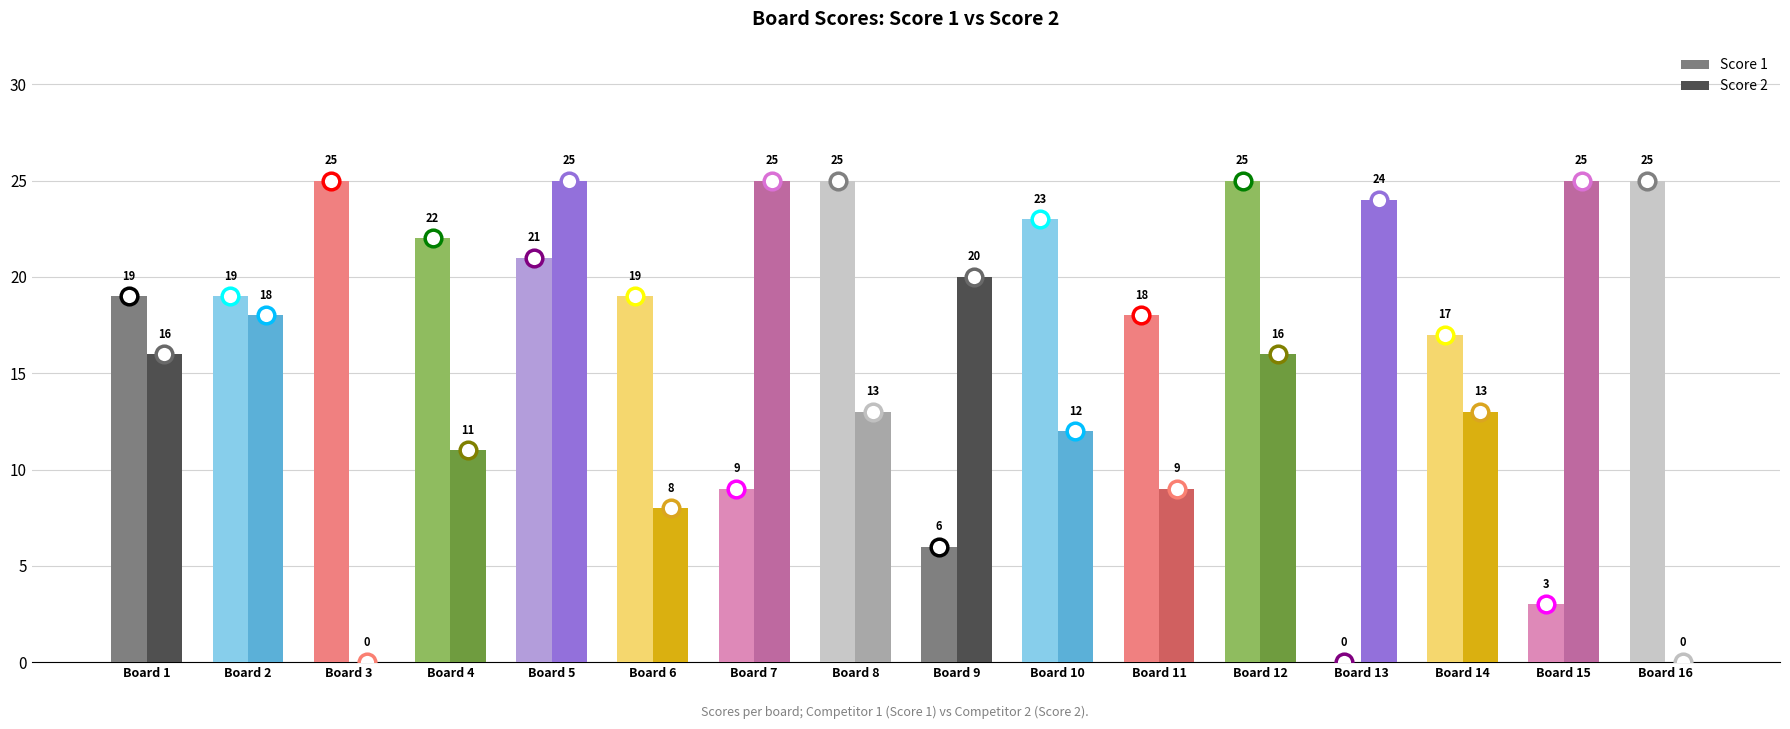

True or false: Score 1 has a value of 39 at Board 10.

False